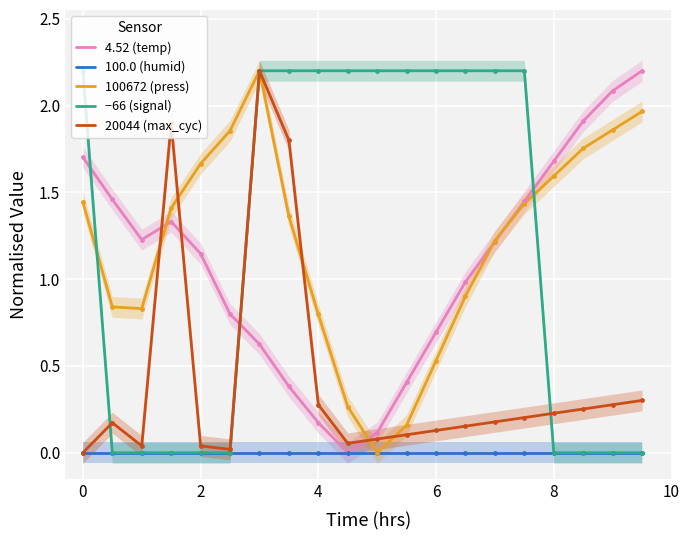

Which series contains the highest Y value?

4.52 (temp)